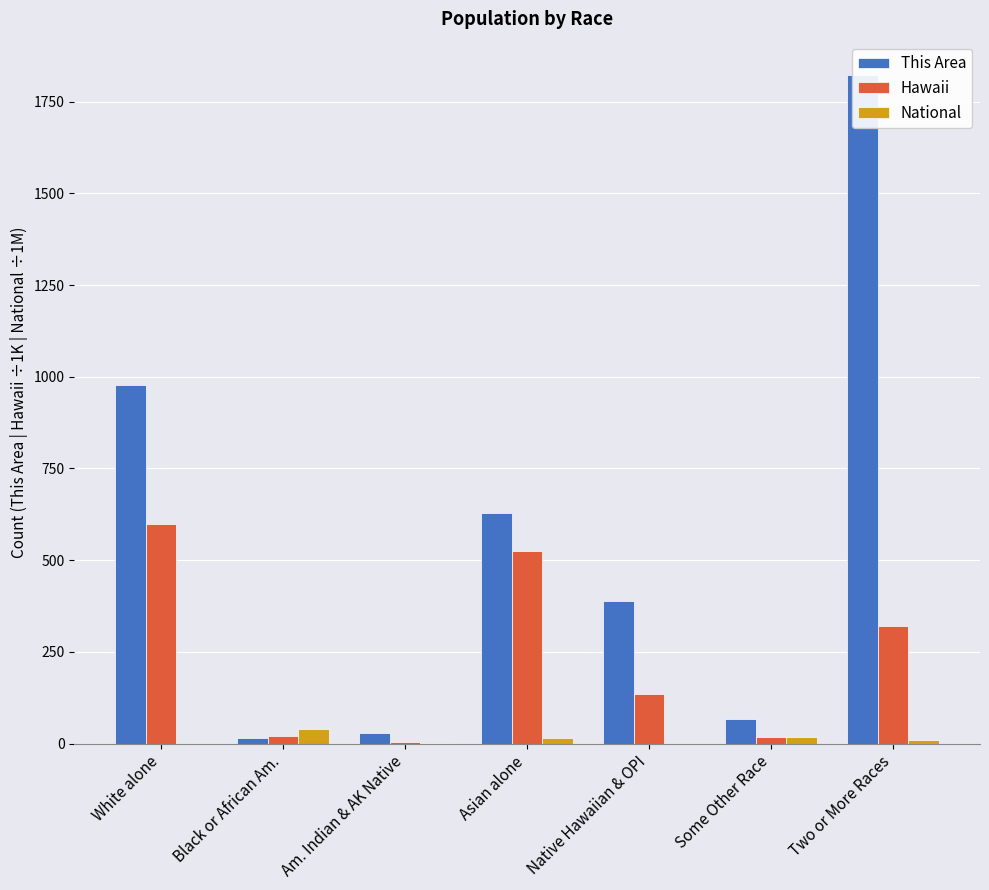

What are all the series names shown in the legend?

This Area, Hawaii, National